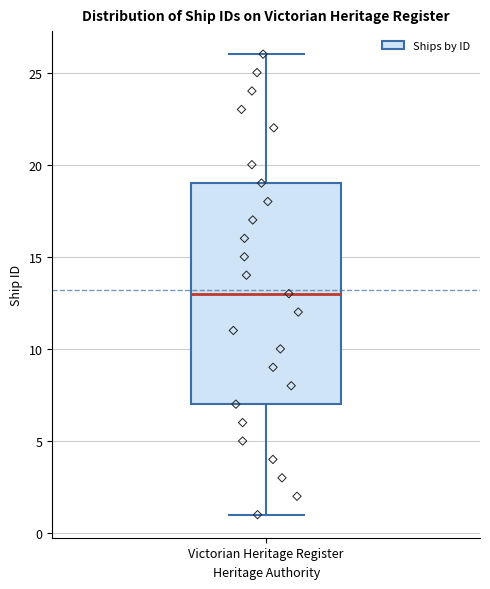

Read this box plot against the y-axis: the position of the median line, the range covered by the box, and the ends of both whiskers. The values are not printed on the chart, so give them approximately, as read against the axis.

median 13, box 7 to 19, whiskers 1 to 26